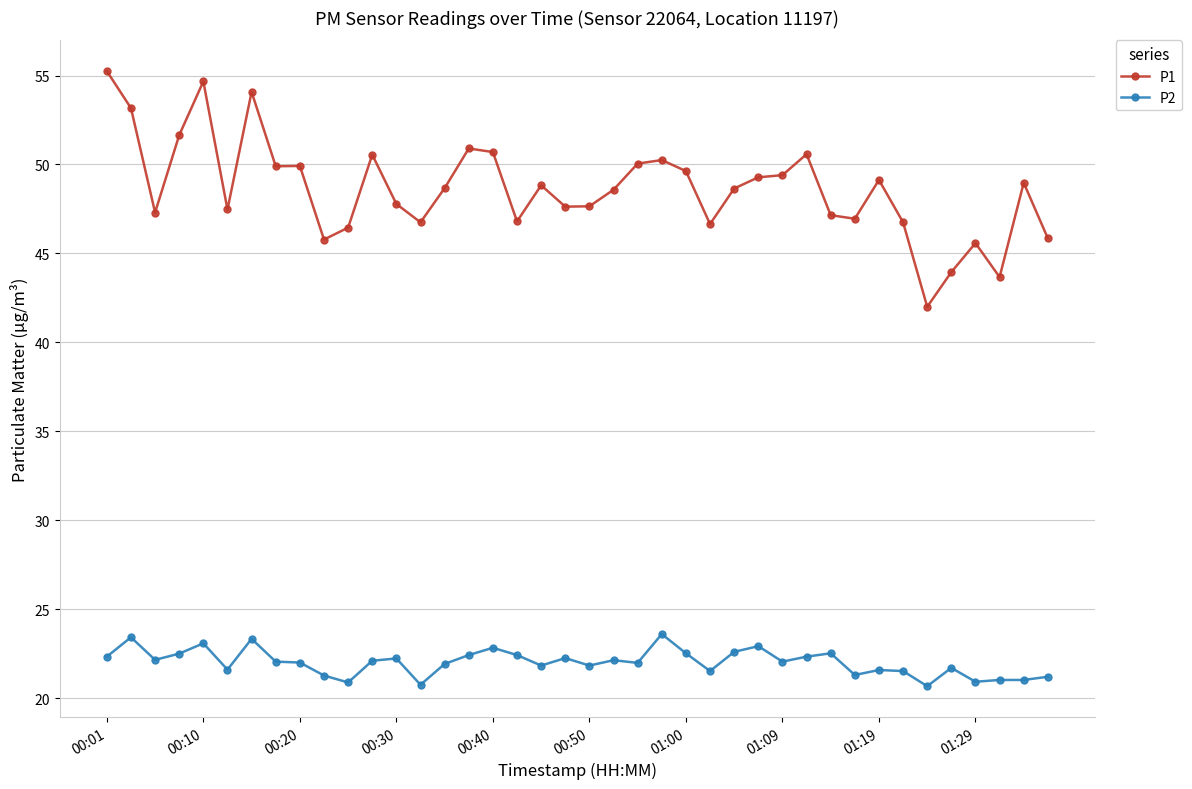

What is the minimum value for P1?

42.0